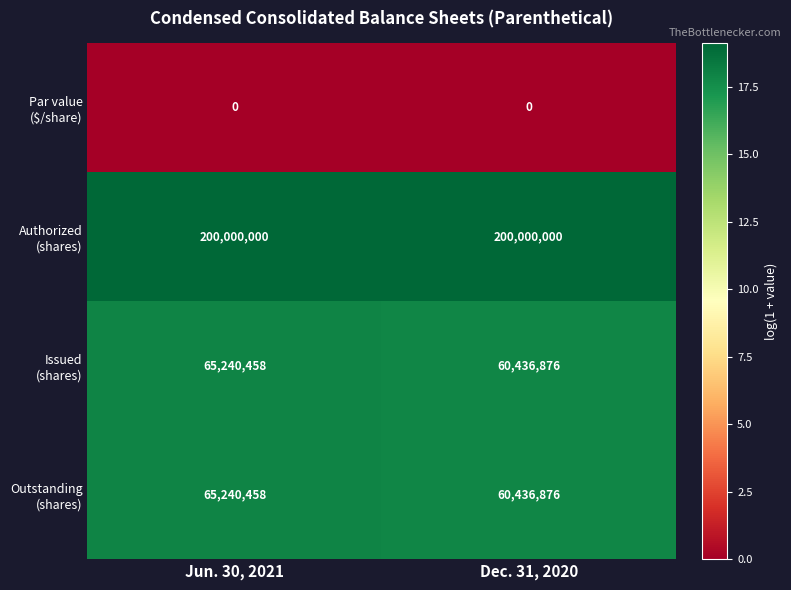

What is the difference between the highest and lowest values at Dec. 31, 2020?

200000000